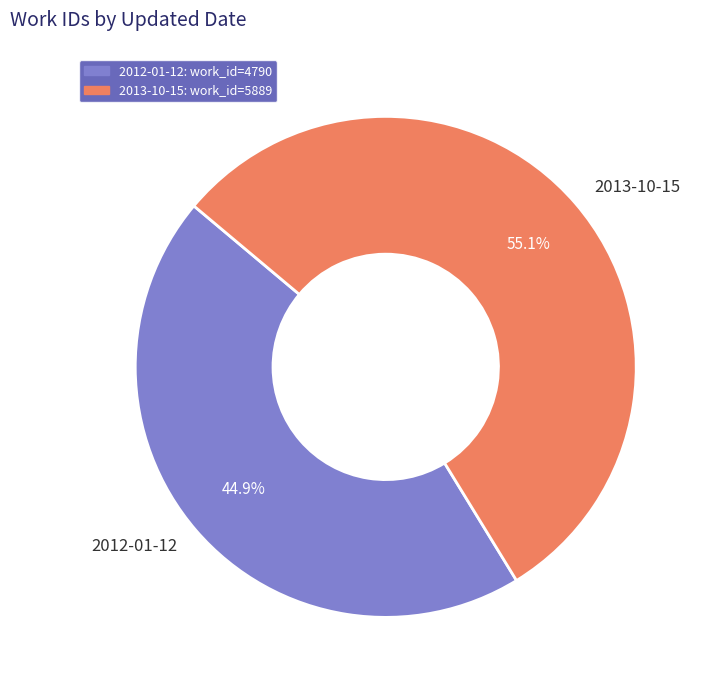

To the nearest percent, what percentage of the pie is 2013-10-15?

55%